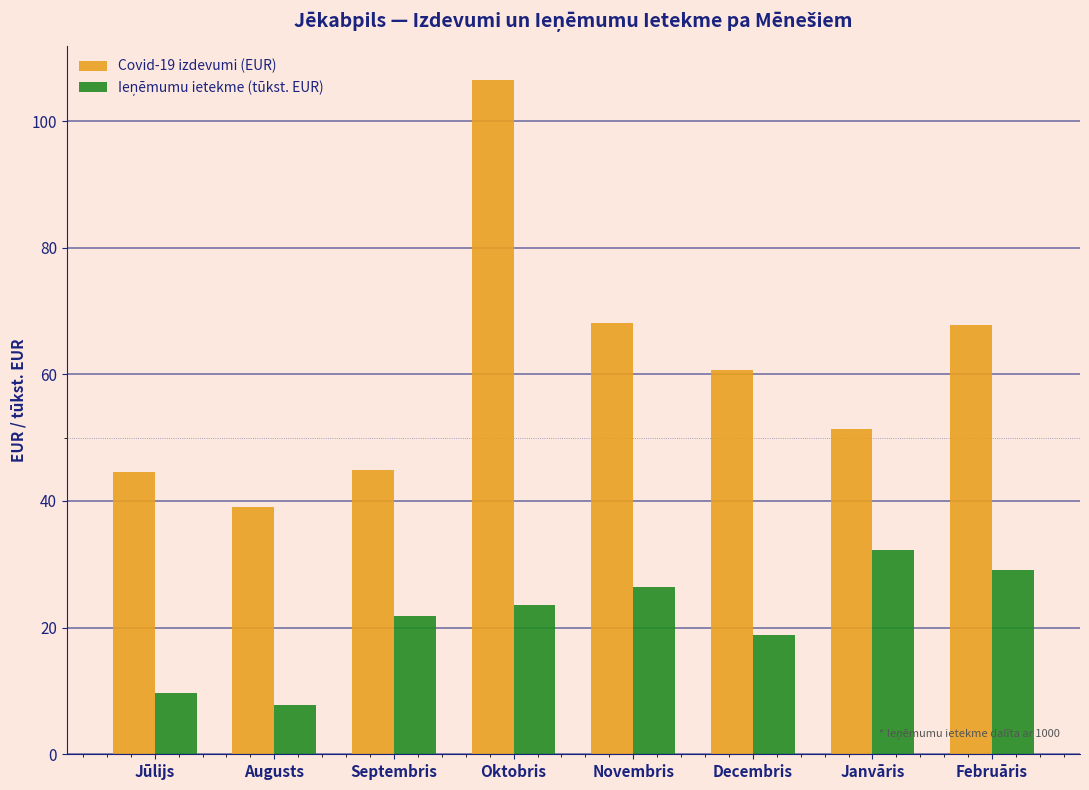

The Covid-19 izdevumi (EUR) series shows 44.9 at Septembris. True or false?

True